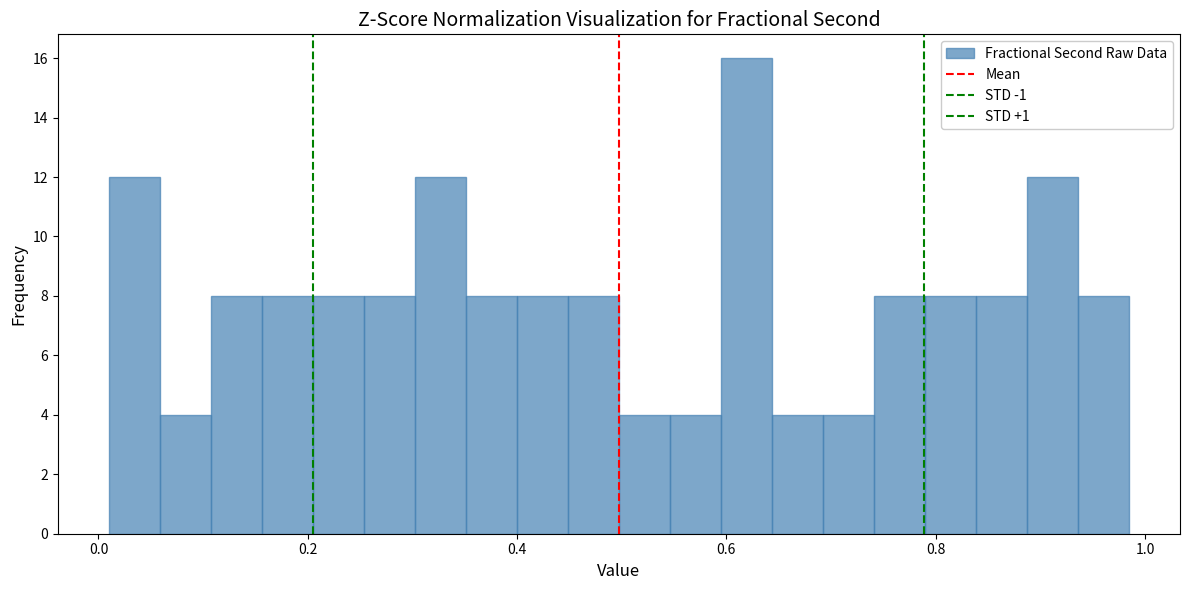

Read against the x-axis, roughly where is the centre of the tallest bar?

0.62